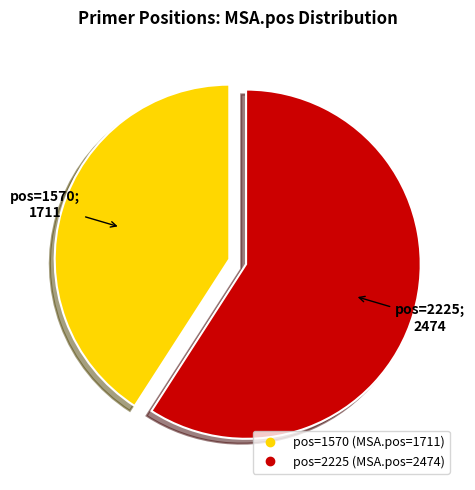

Is there any slice that represents more than half of the pie?

Yes